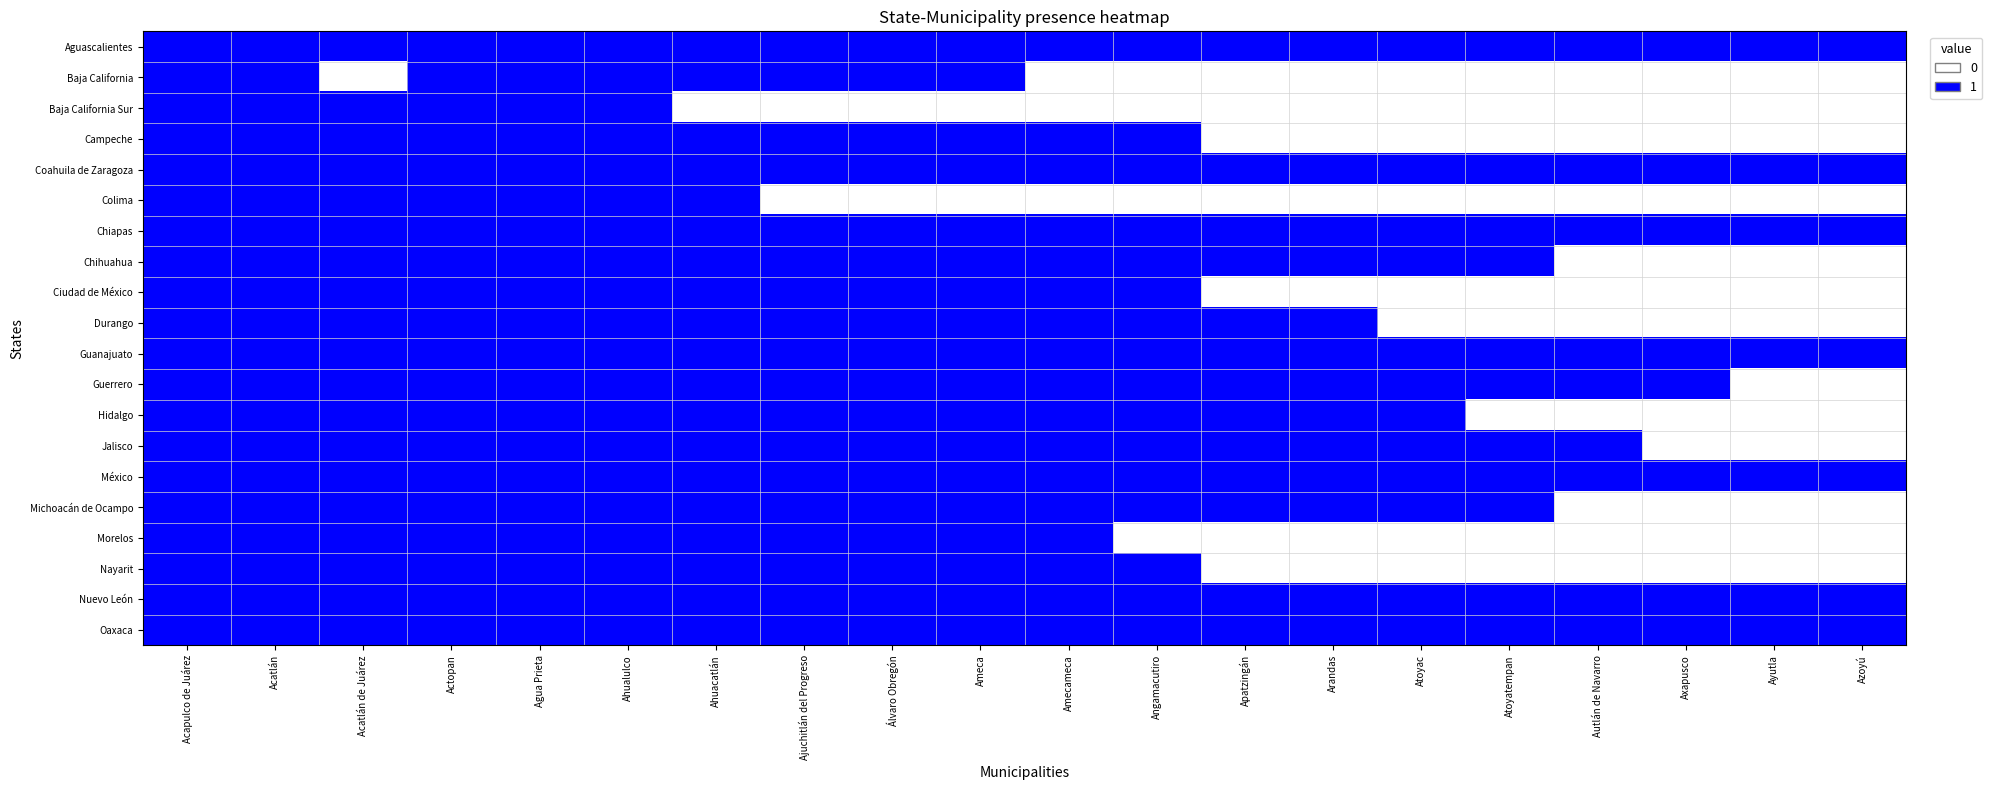

At which category does the chart reach its minimum across all series?

Acatlán de Juárez